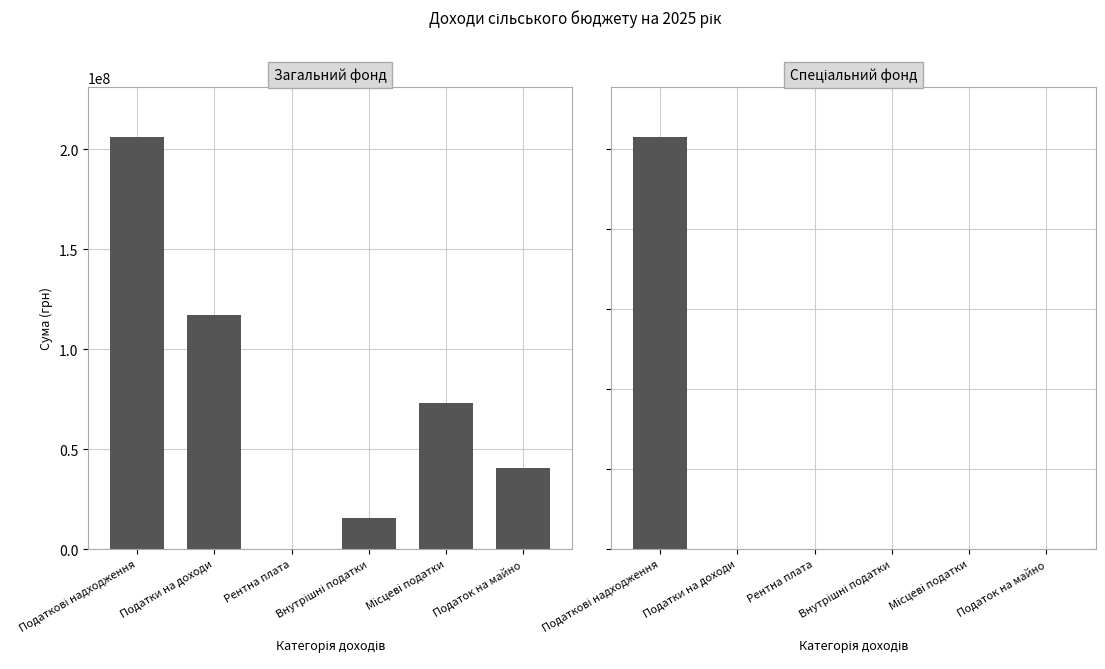

Does the chart contain stacked bars?

No